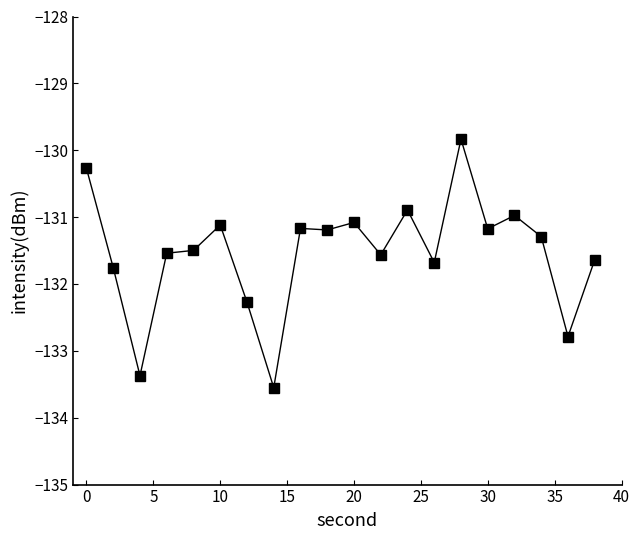

What is the sum of all values?

-2630.7